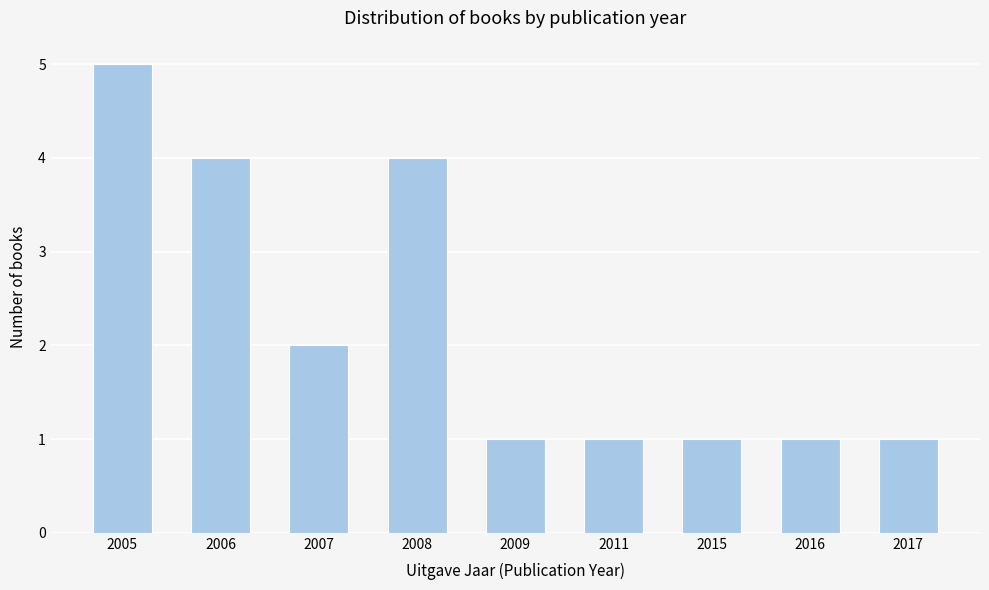

Reading left to right, list all the values displayed in this chart.

2005=5	2006=4	2007=2	2008=4	2009=1	2011=1	2015=1	2016=1	2017=1